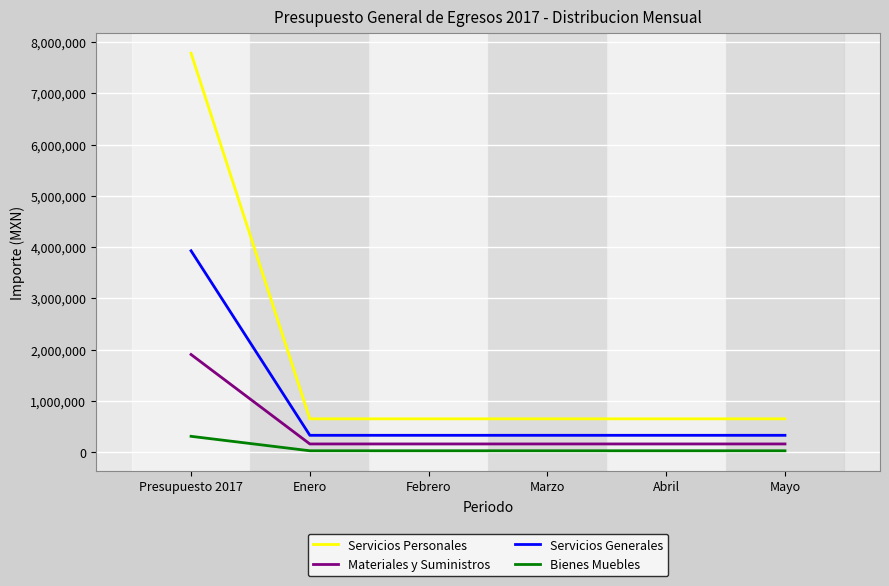

How many categories are shown in the chart?

6